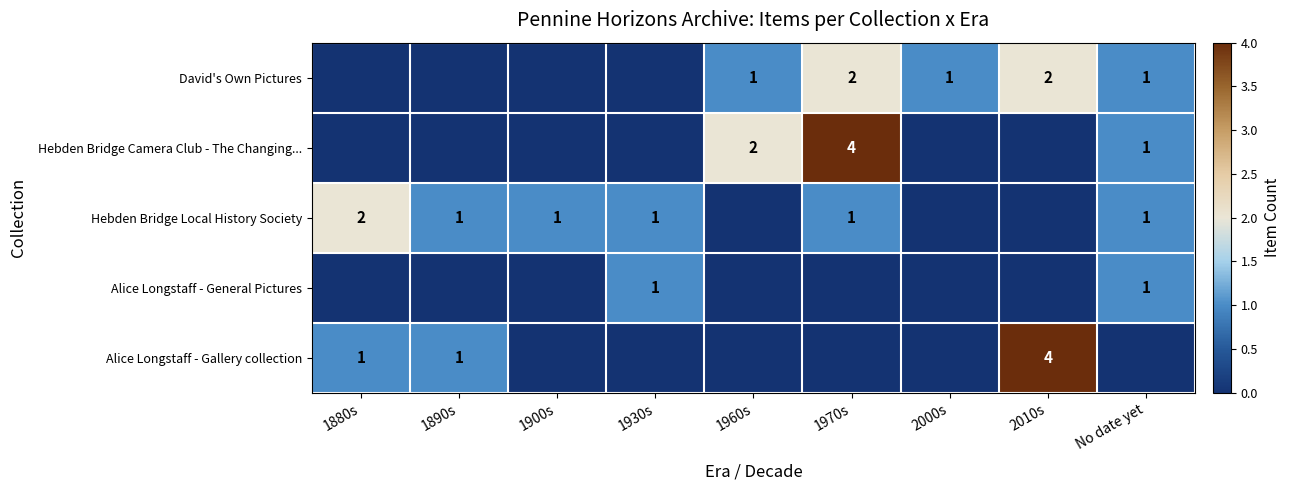

True or false: Hebden Bridge Local History Society has a value of 1 at 1930s.

True